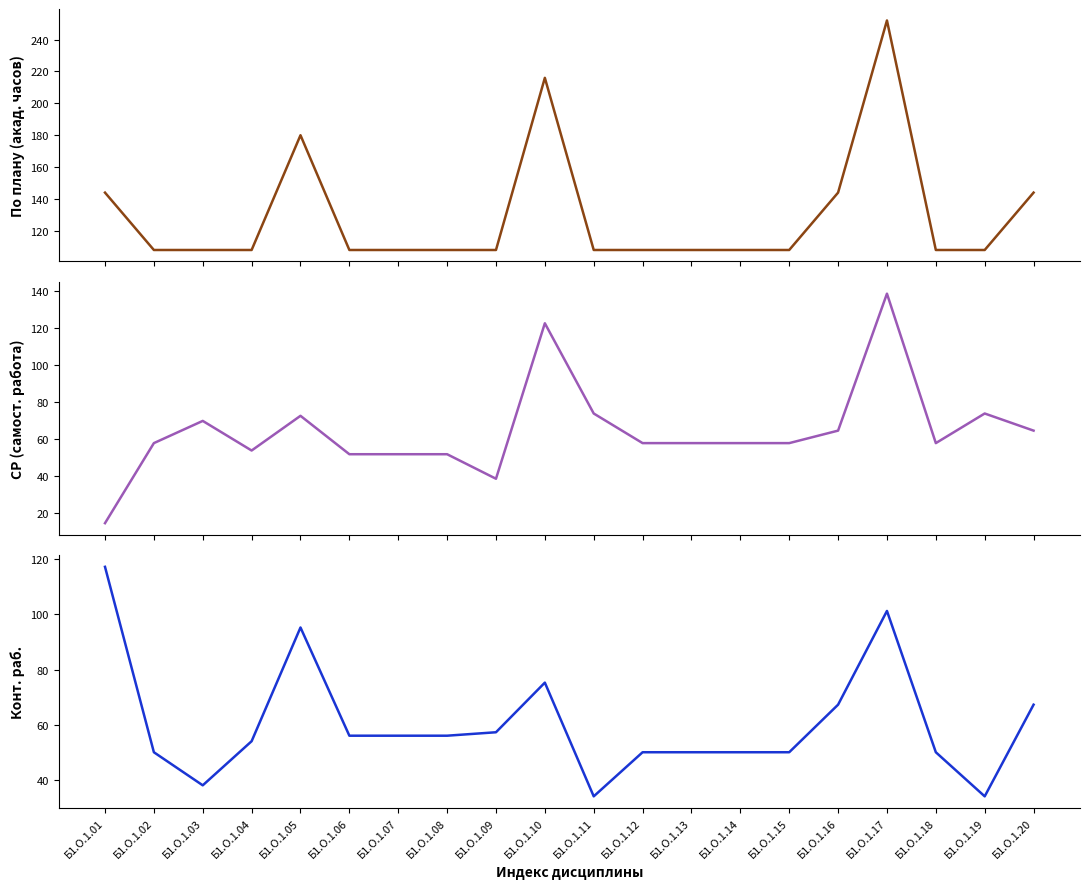

What is the difference between the second highest and minimum values in the По плану (акад. часов) series?

108.0